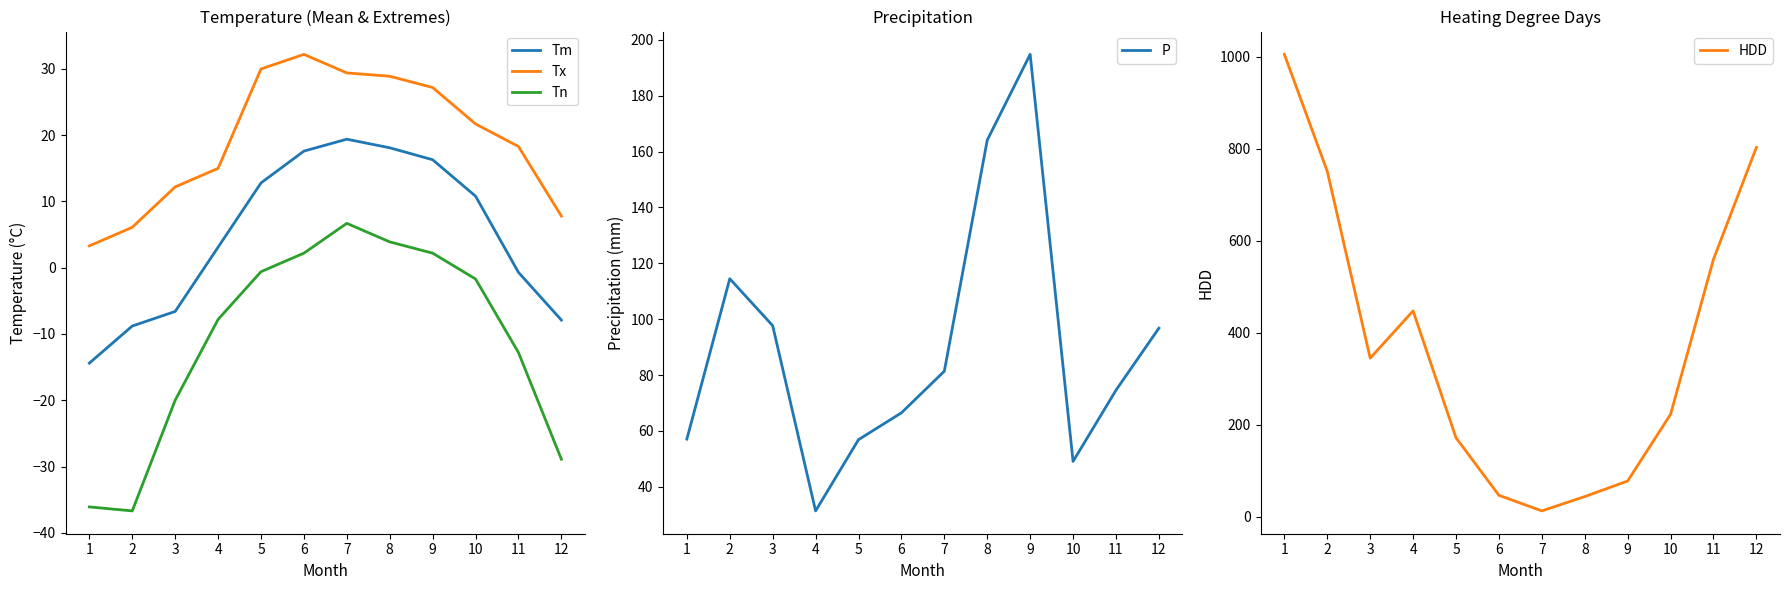

Where does the Tn series first go above -1?

5